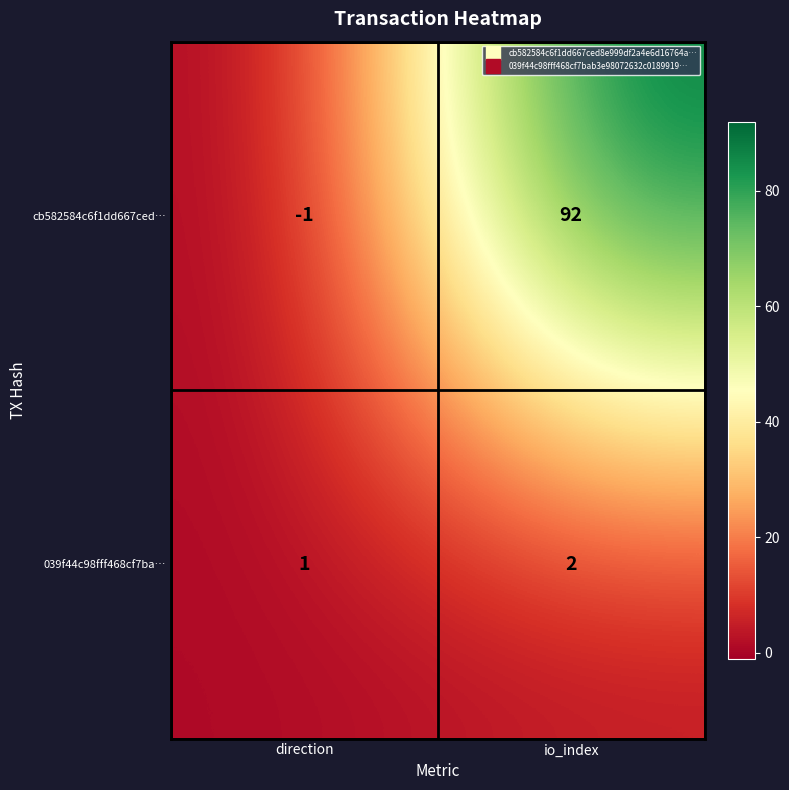

Rank the series by their maximum value, from highest to lowest.

cb582584c6f1dd667ced…, 039f44c98fff468cf7ba…